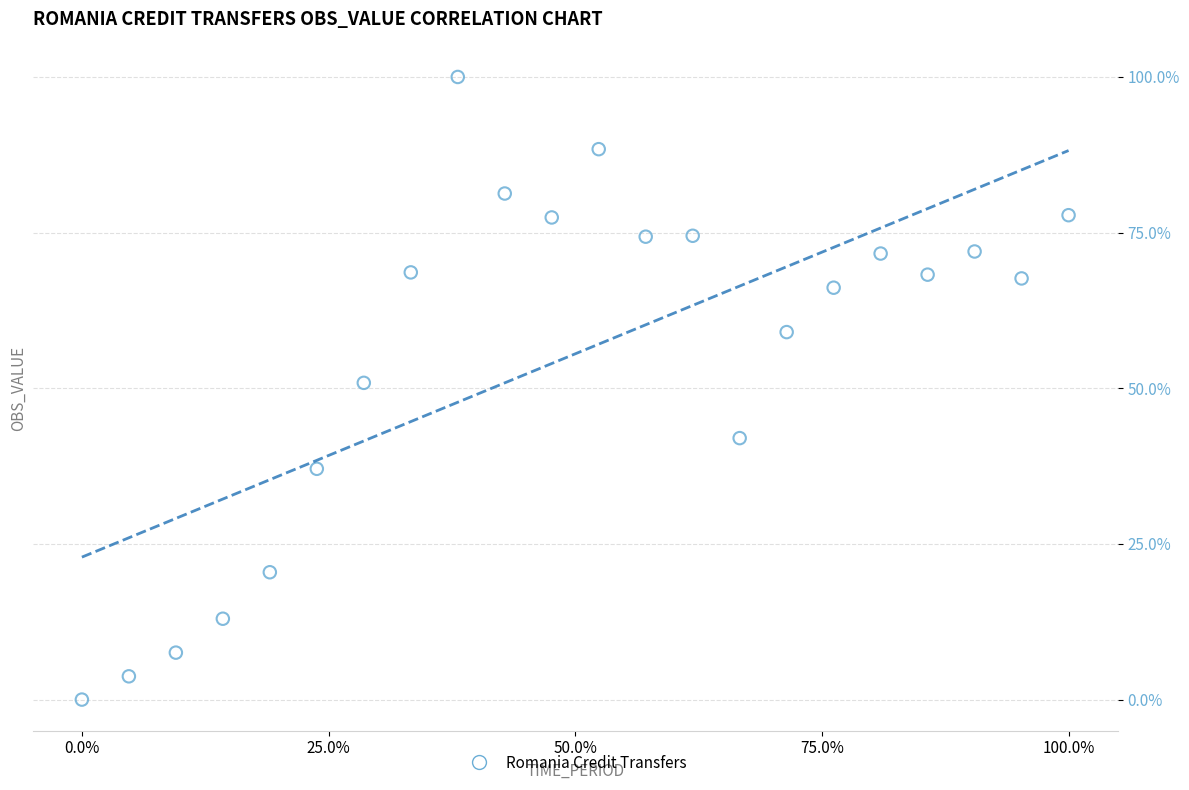

What is the range of X values (max minus min)?

100.0